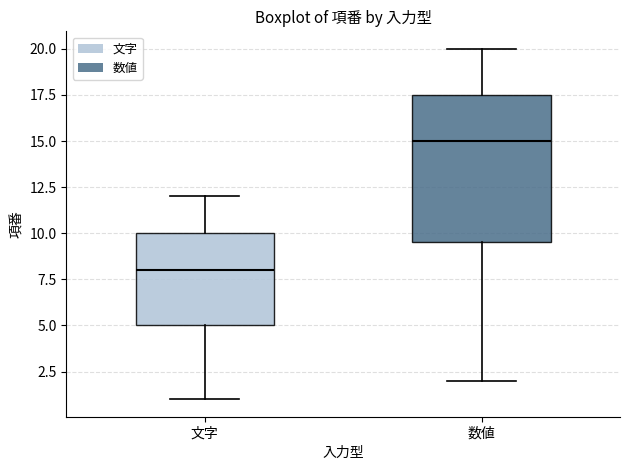

Which box's median line is the highest?

数値